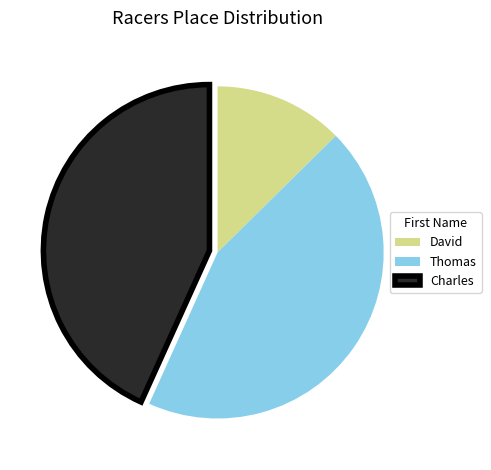

How many slices are in this pie chart?

3